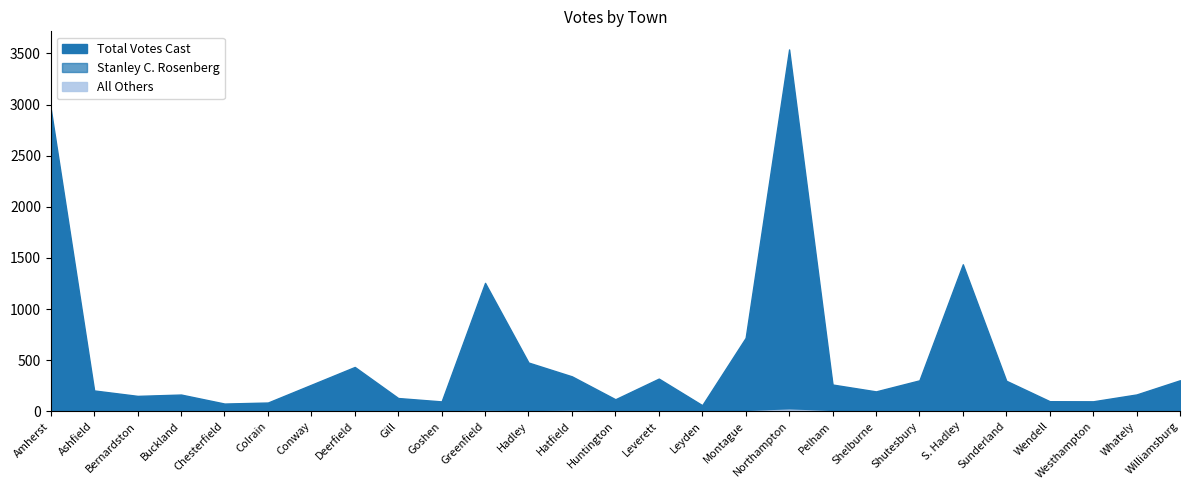

What is the sum of the Stanley C. Rosenberg values at Chesterfield and Northampton?

2915